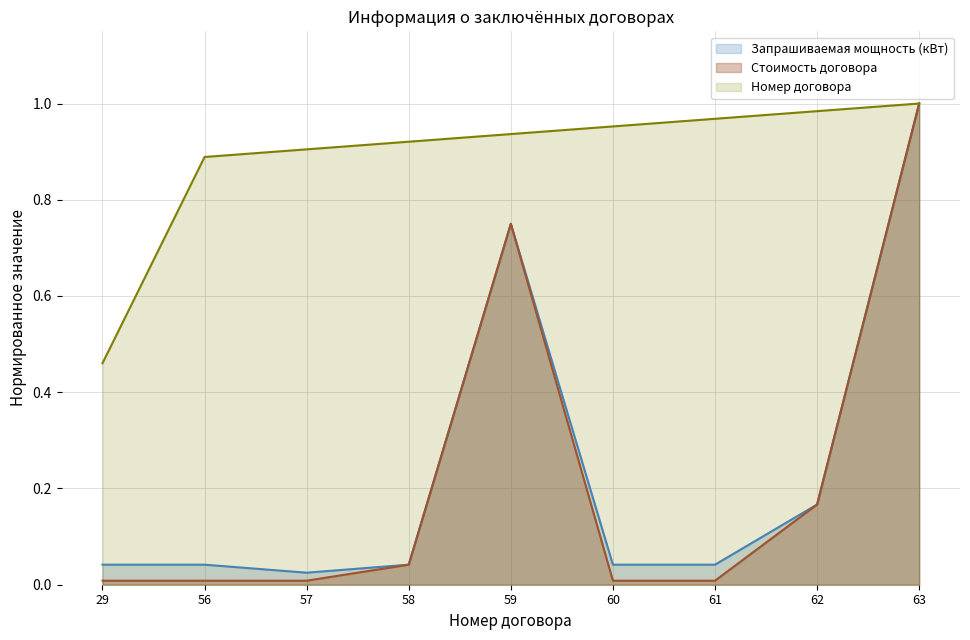

What is the difference between the maximum and minimum values in the Стоимость договора series?

1.0